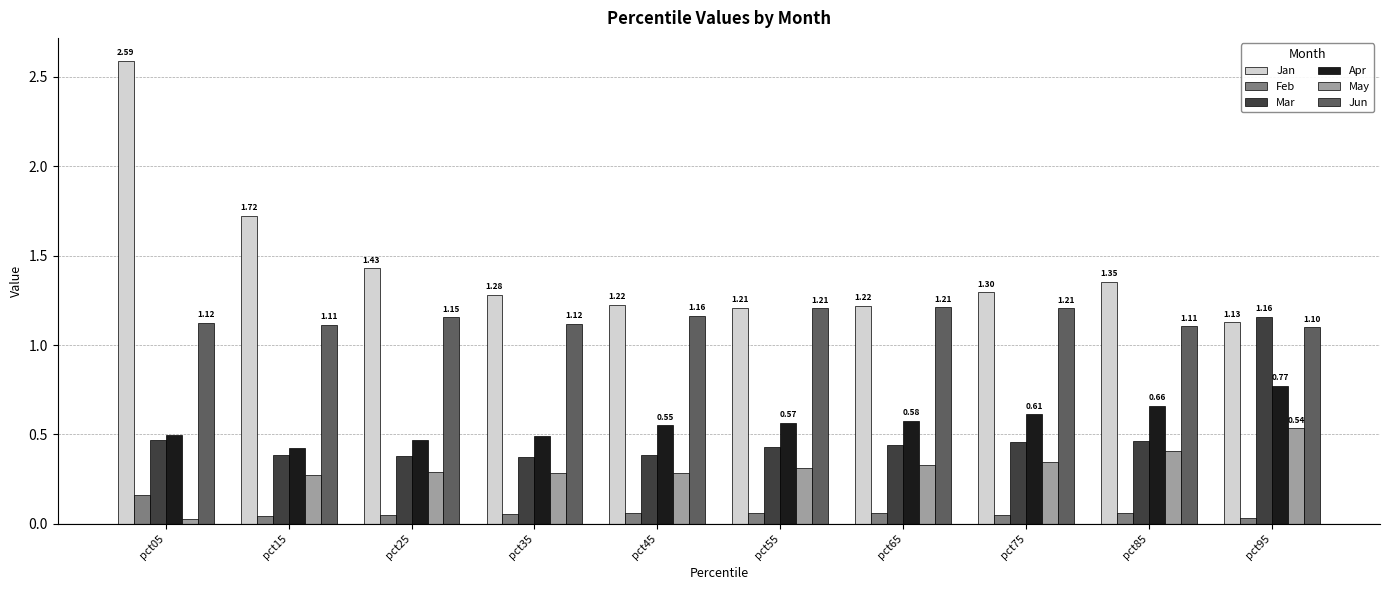

Which series has the largest range (max minus min)?

Jan